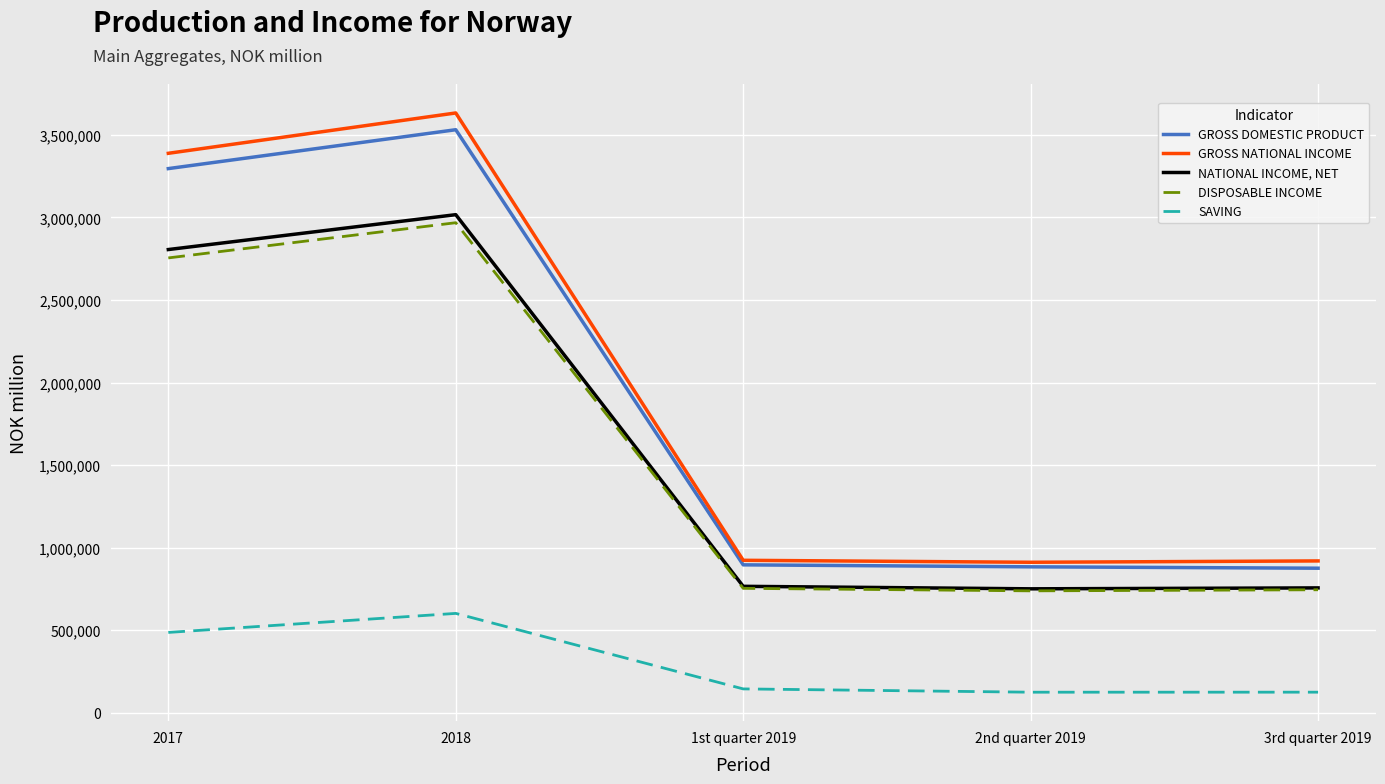

Which series changed the most between 2018 and 1st quarter 2019?

GROSS NATIONAL INCOME